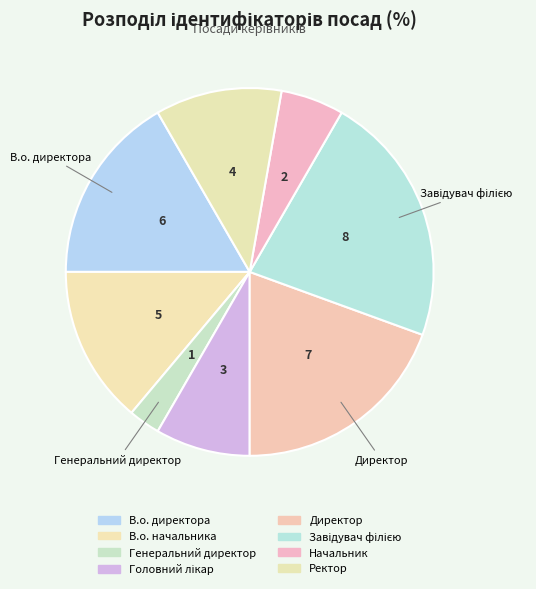

Is В.о. начальника the majority of the pie?

No